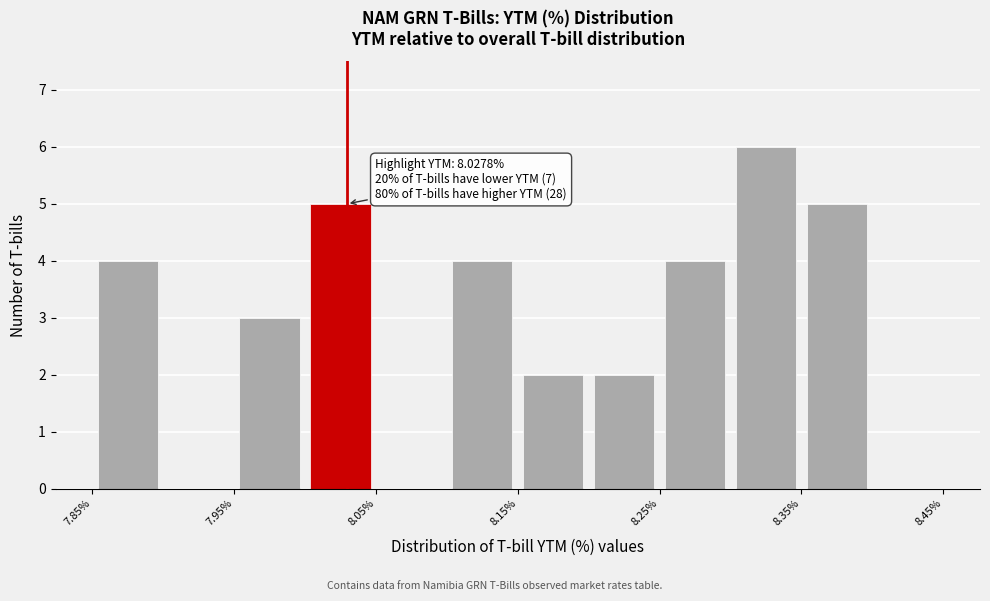

Over which range of the x-axis is the bar tallest?

8.30 to 8.35